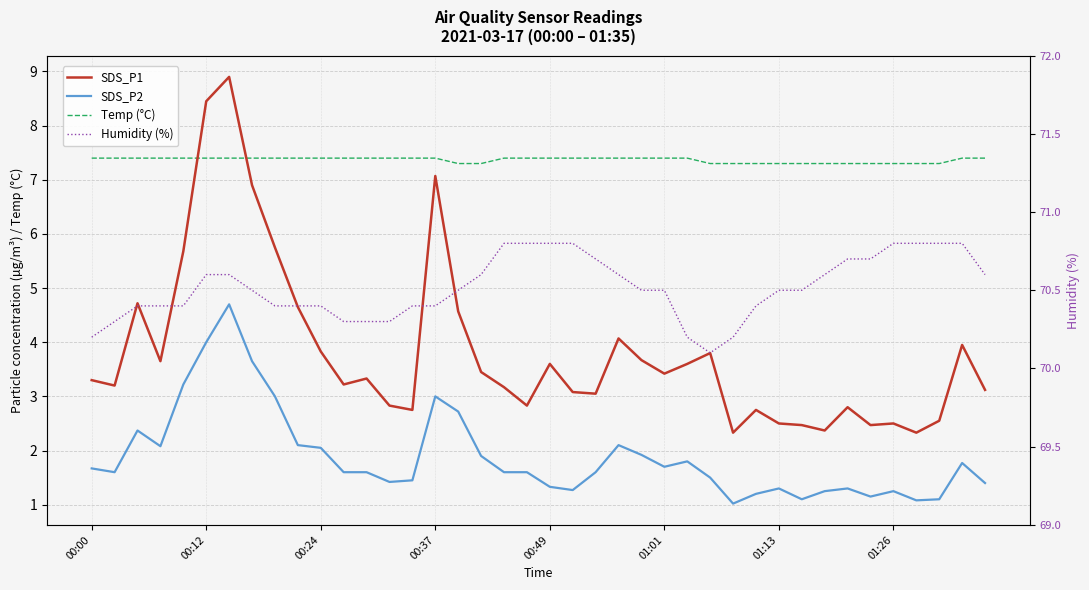

What is the difference between the second highest and second lowest values in the Temp (°C) series?

0.1